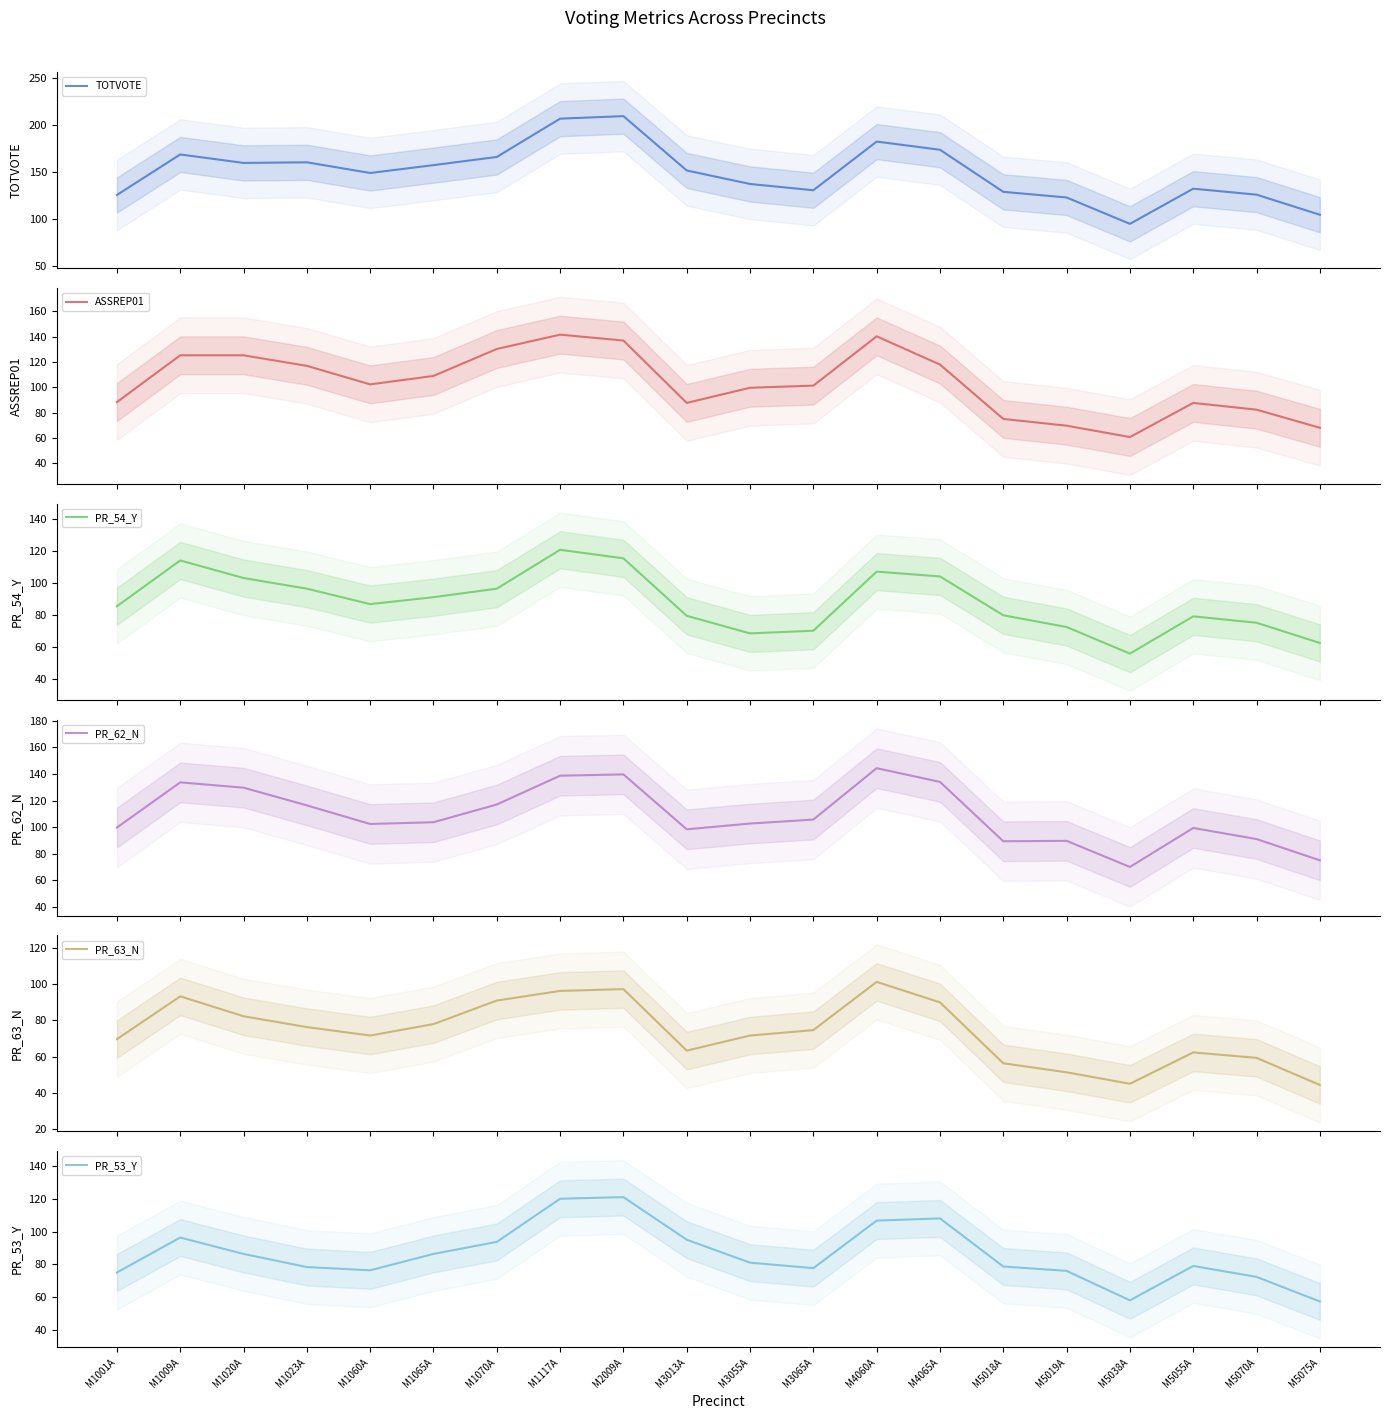

Which series has the largest total across all categories?

TOTVOTE